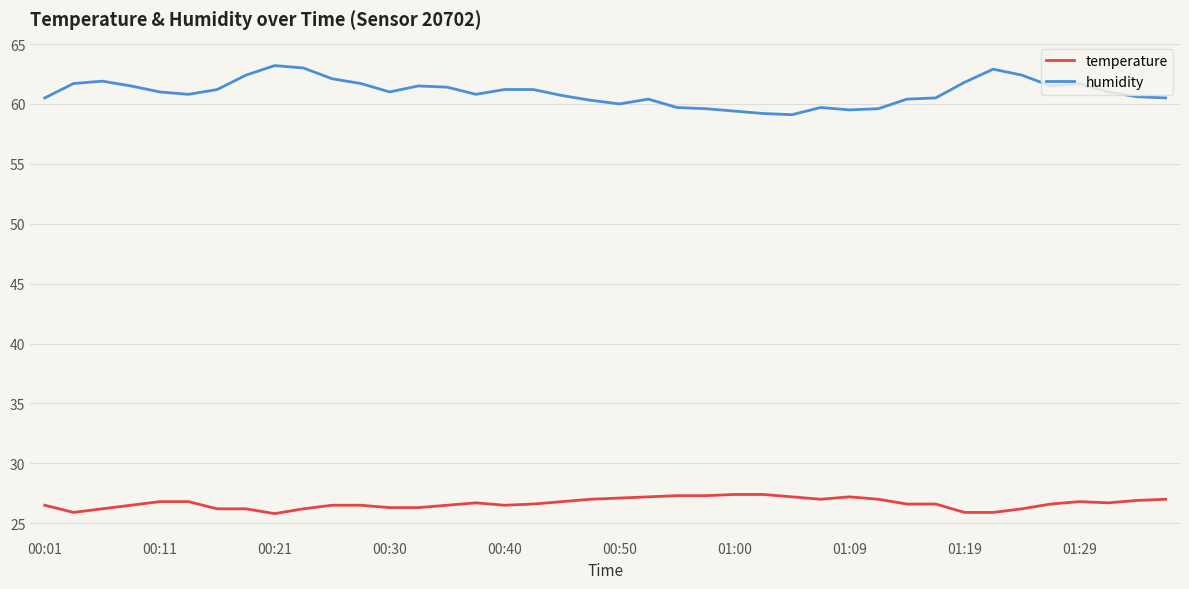

True or false: temperature and humidity cross at least once.

False